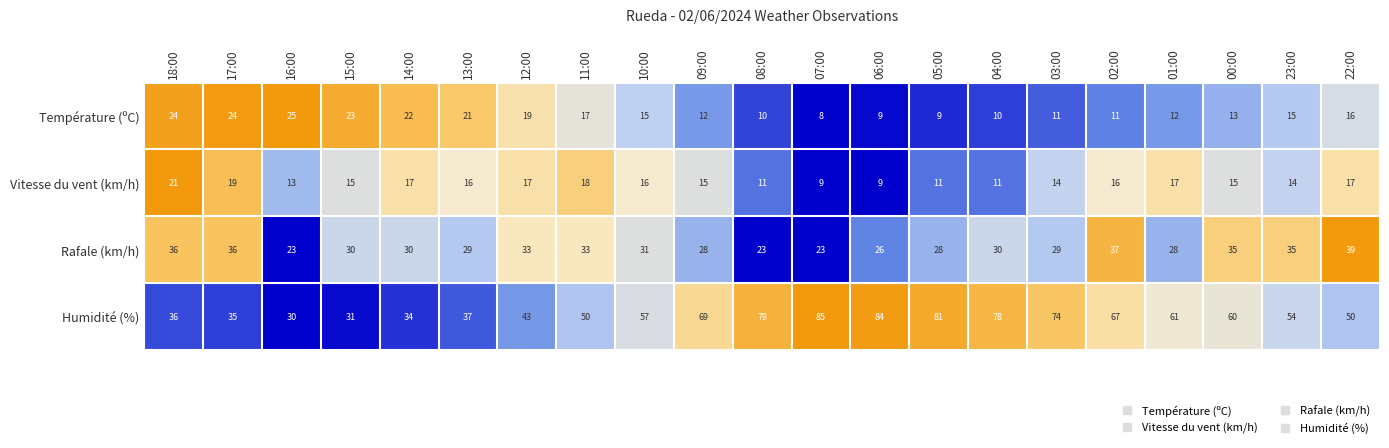

The Vitesse du vent (km/h) series shows 21 at 16:00. True or false?

False